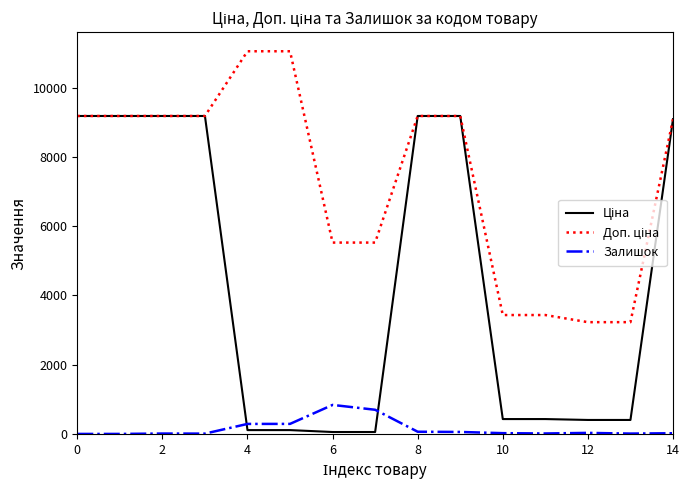

What is the greatest value displayed?

11055.0